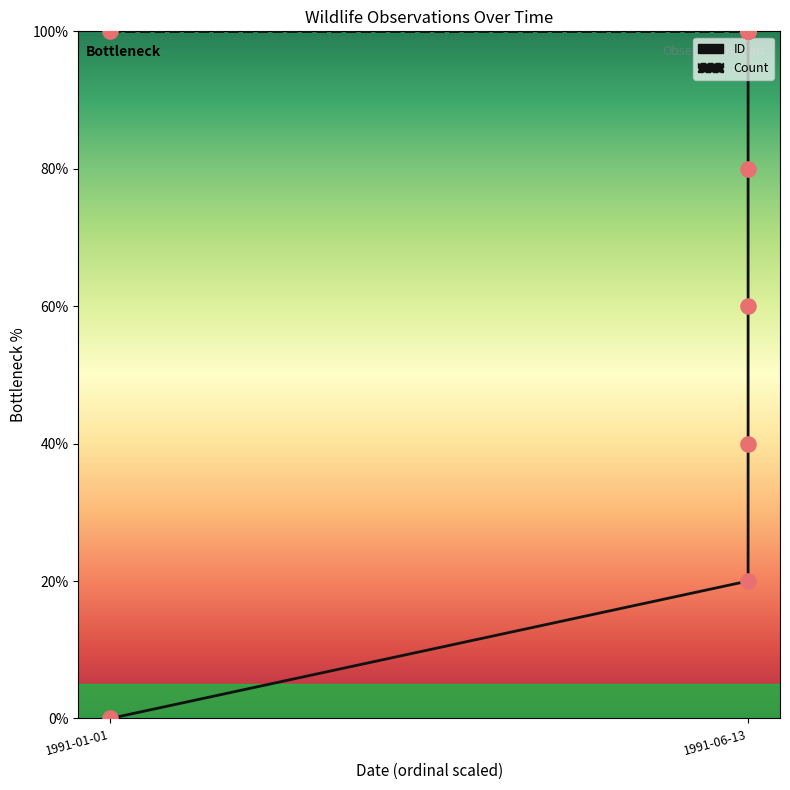

What is the change in value from 1991-06-13 to 1991-06-13?

+40